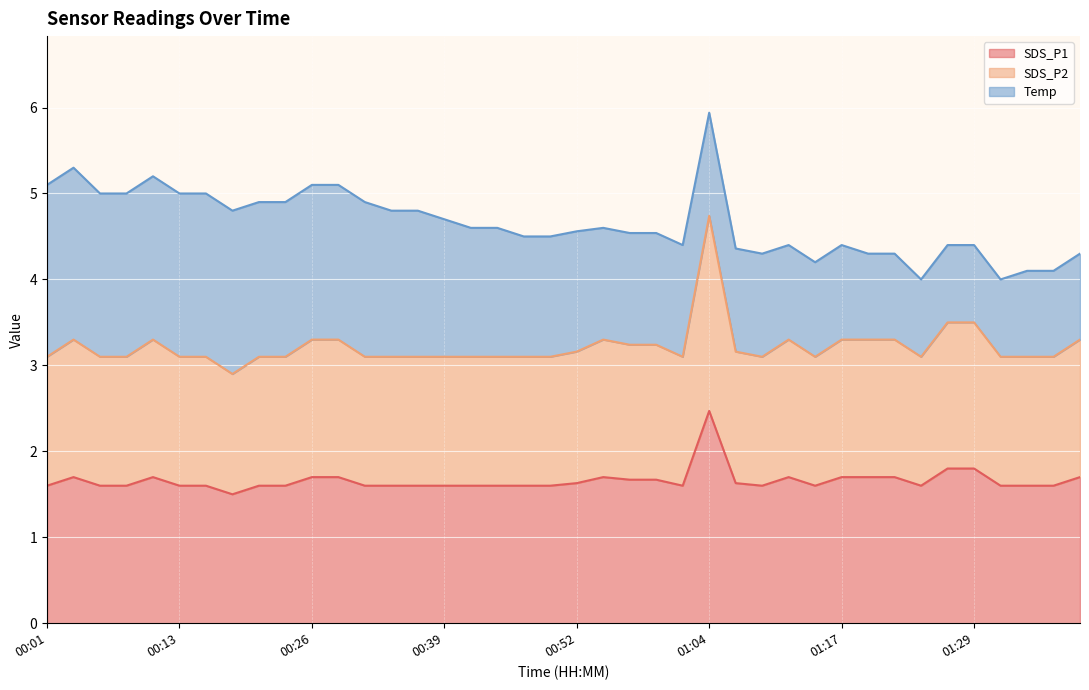

How many lines are shown in the chart?

3